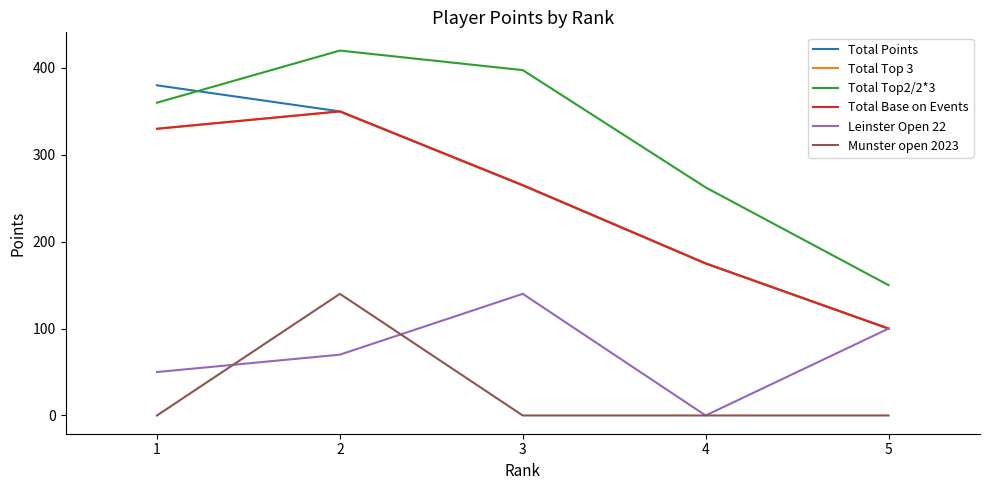

The value of Total Base on Events at 4 is 54.2. True or false?

False